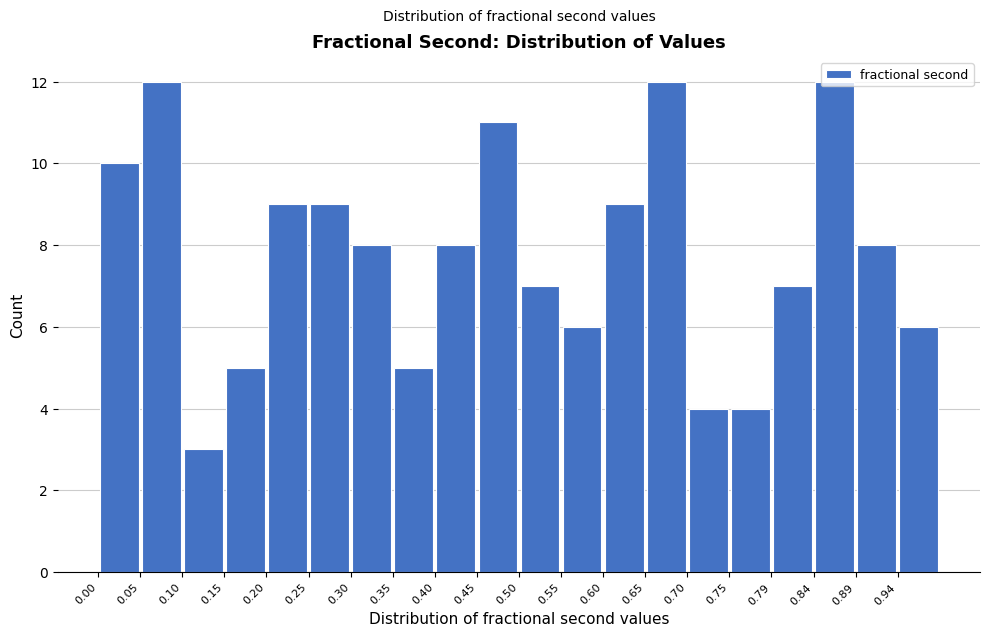

What is the height of the bar covering 0.300 to 0.350 on the x-axis? Neither the bar edges nor the heights are printed on the chart, so give them approximately, as read against the axes.

8